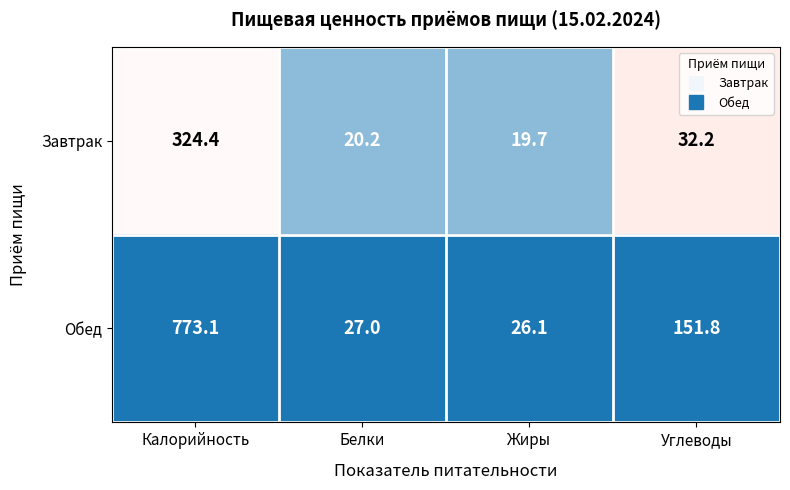

How many distinct data groups are displayed?

2